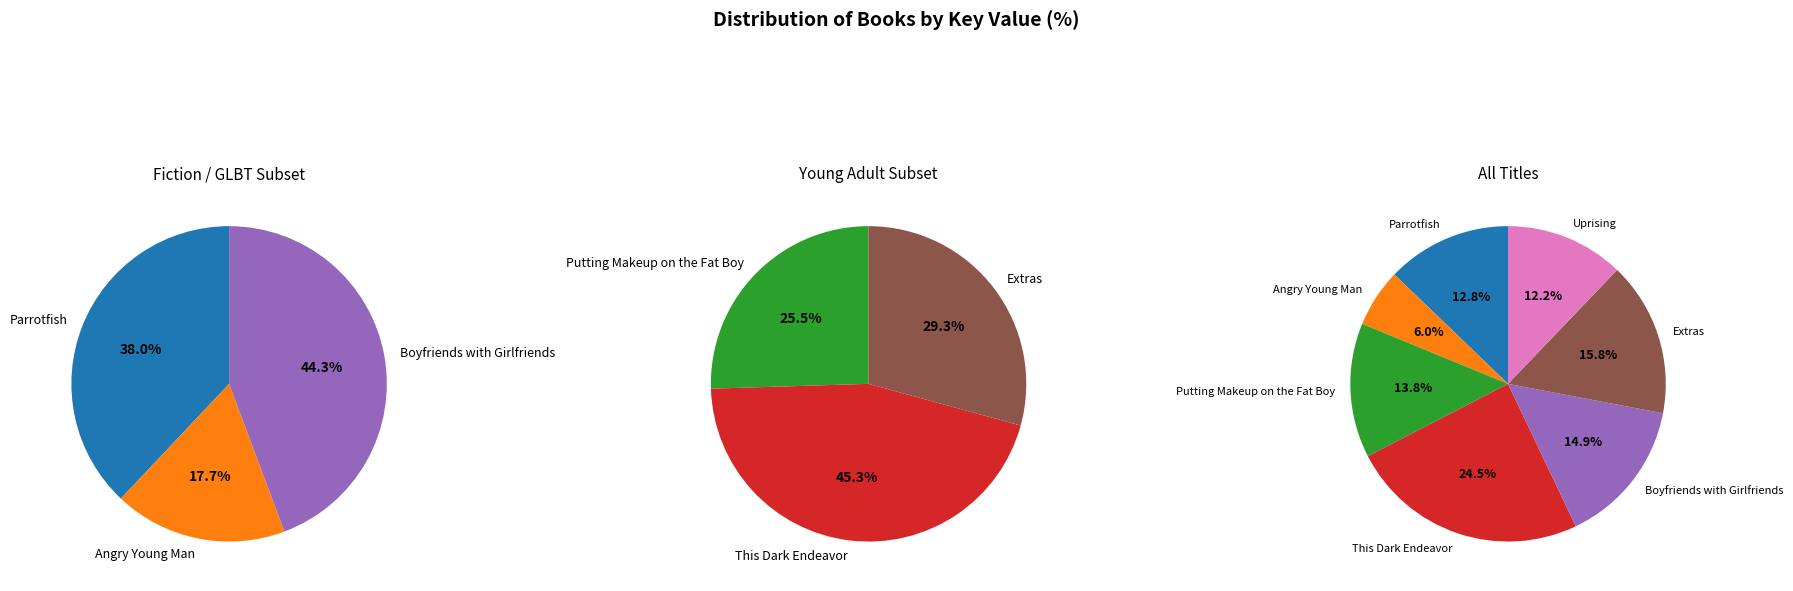

What is the ratio of the value at This Dark Endeavor to the value at Angry Young Man?

4.1